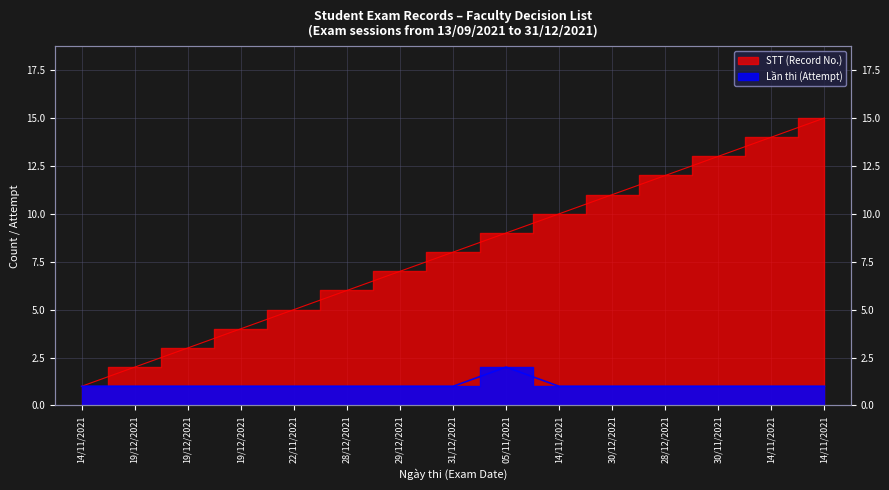

True or false: Lần thi (Attempt) and STT (Record No.) intersect in this chart.

False